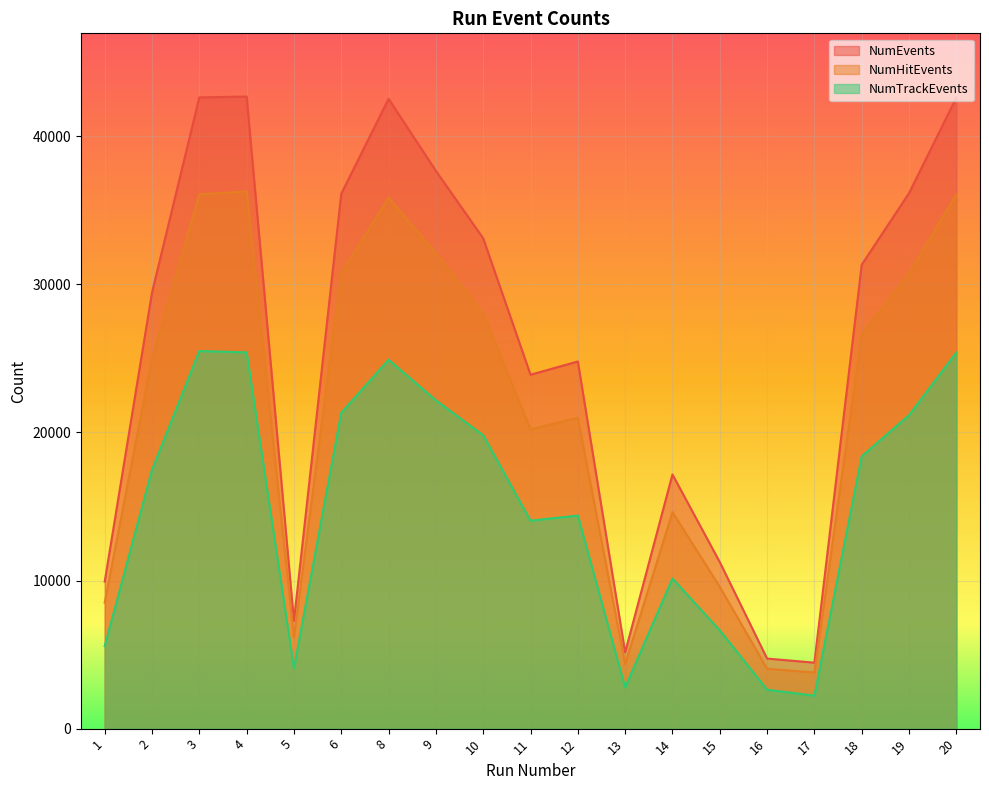

How many categories are shown in the chart?

19